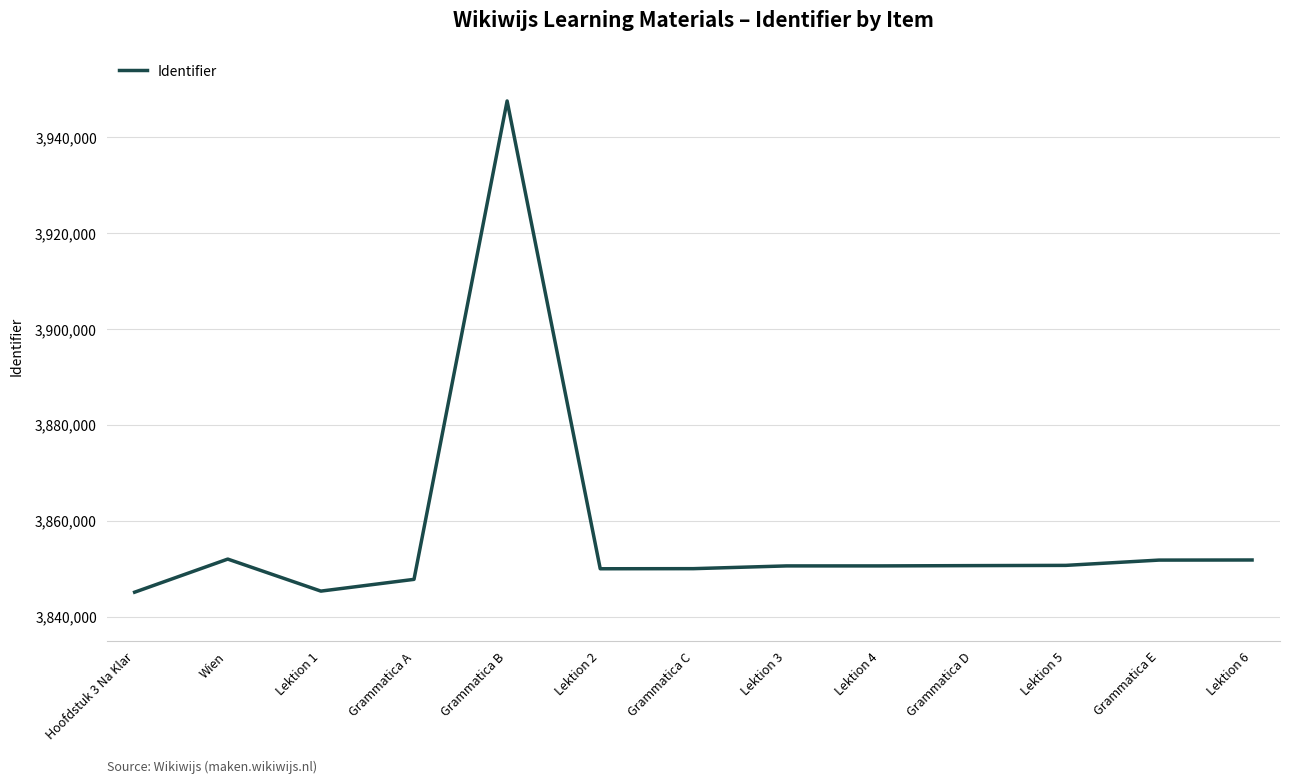

What is the ratio of the value at Grammatica A to the value at Grammatica C?

1.0